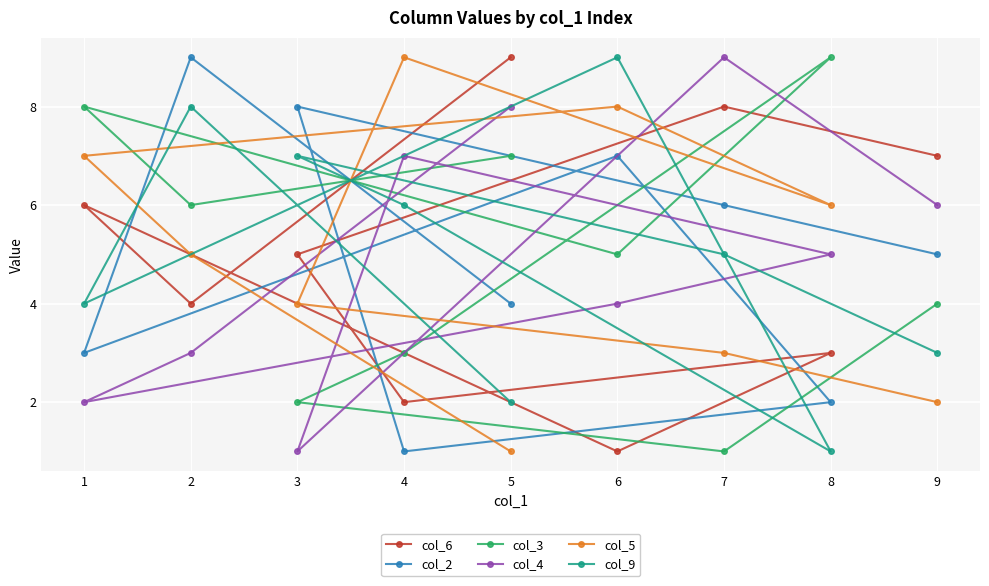

At which category is the sum across all series the highest?

2